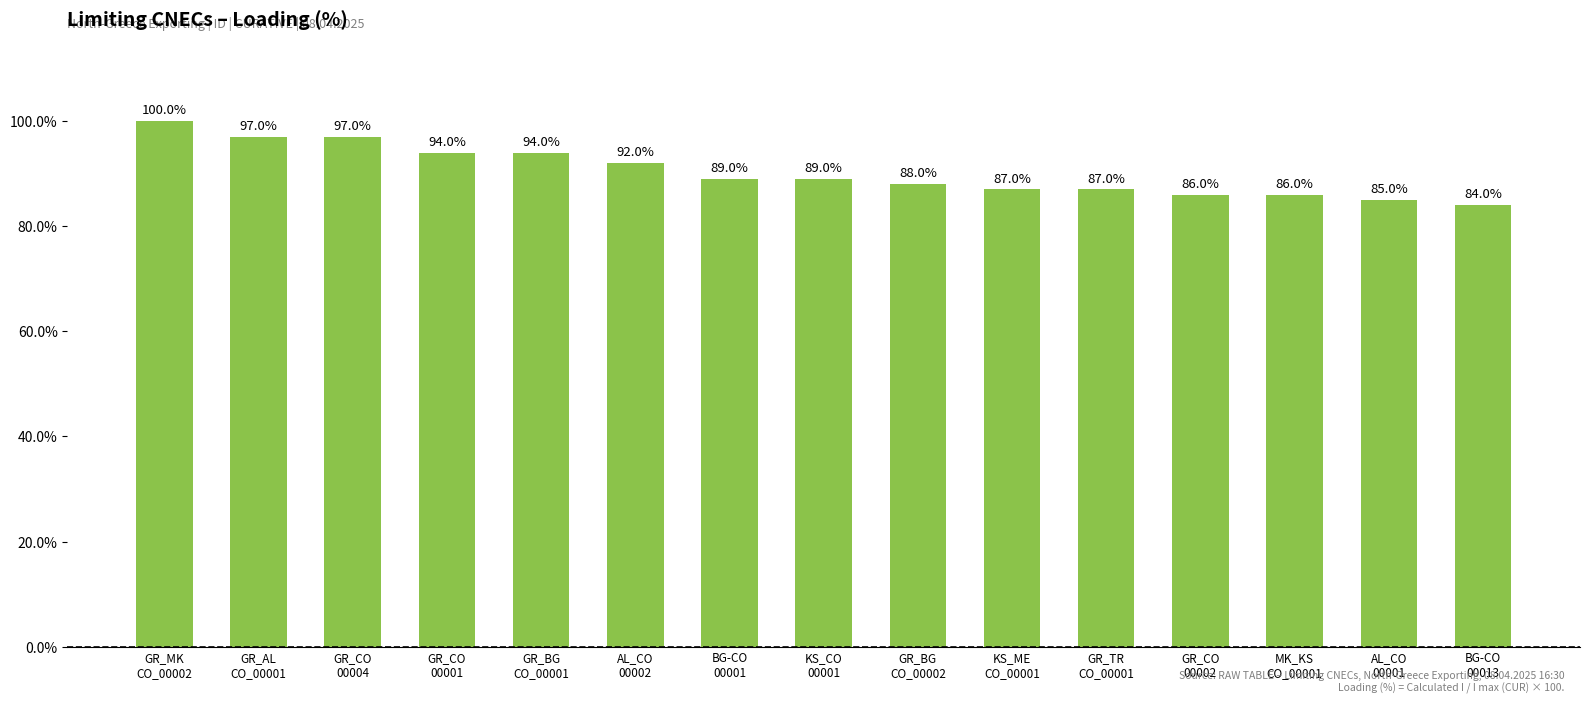

Reading left to right, extract all data points from this chart.

GR_MK
CO_00002=100	GR_AL
CO_00001=97	GR_CO
00004=97	GR_CO
00001=94	GR_BG
CO_00001=94	AL_CO
00002=92	BG-CO
00001=89	KS_CO
00001=89	GR_BG
CO_00002=88	KS_ME
CO_00001=87	GR_TR
CO_00001=87	GR_CO
00002=86	MK_KS
CO_00001=86	AL_CO
00001=85	BG-CO
00013=84